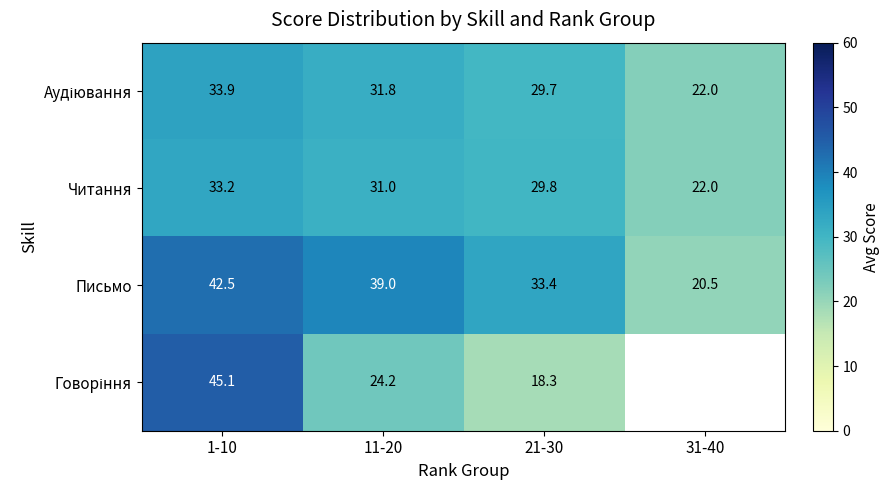

What is the difference between the second highest and second lowest values in the Читання series?

1.2